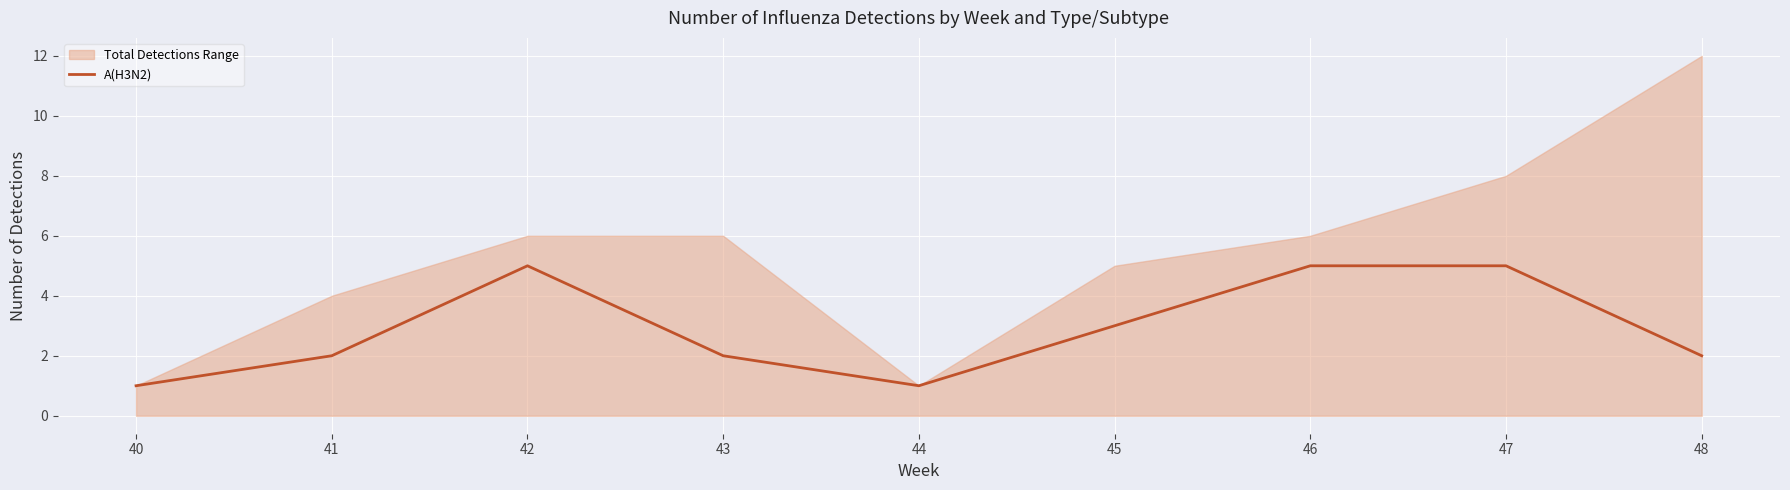

What is the value of the 6th point from the left?

3